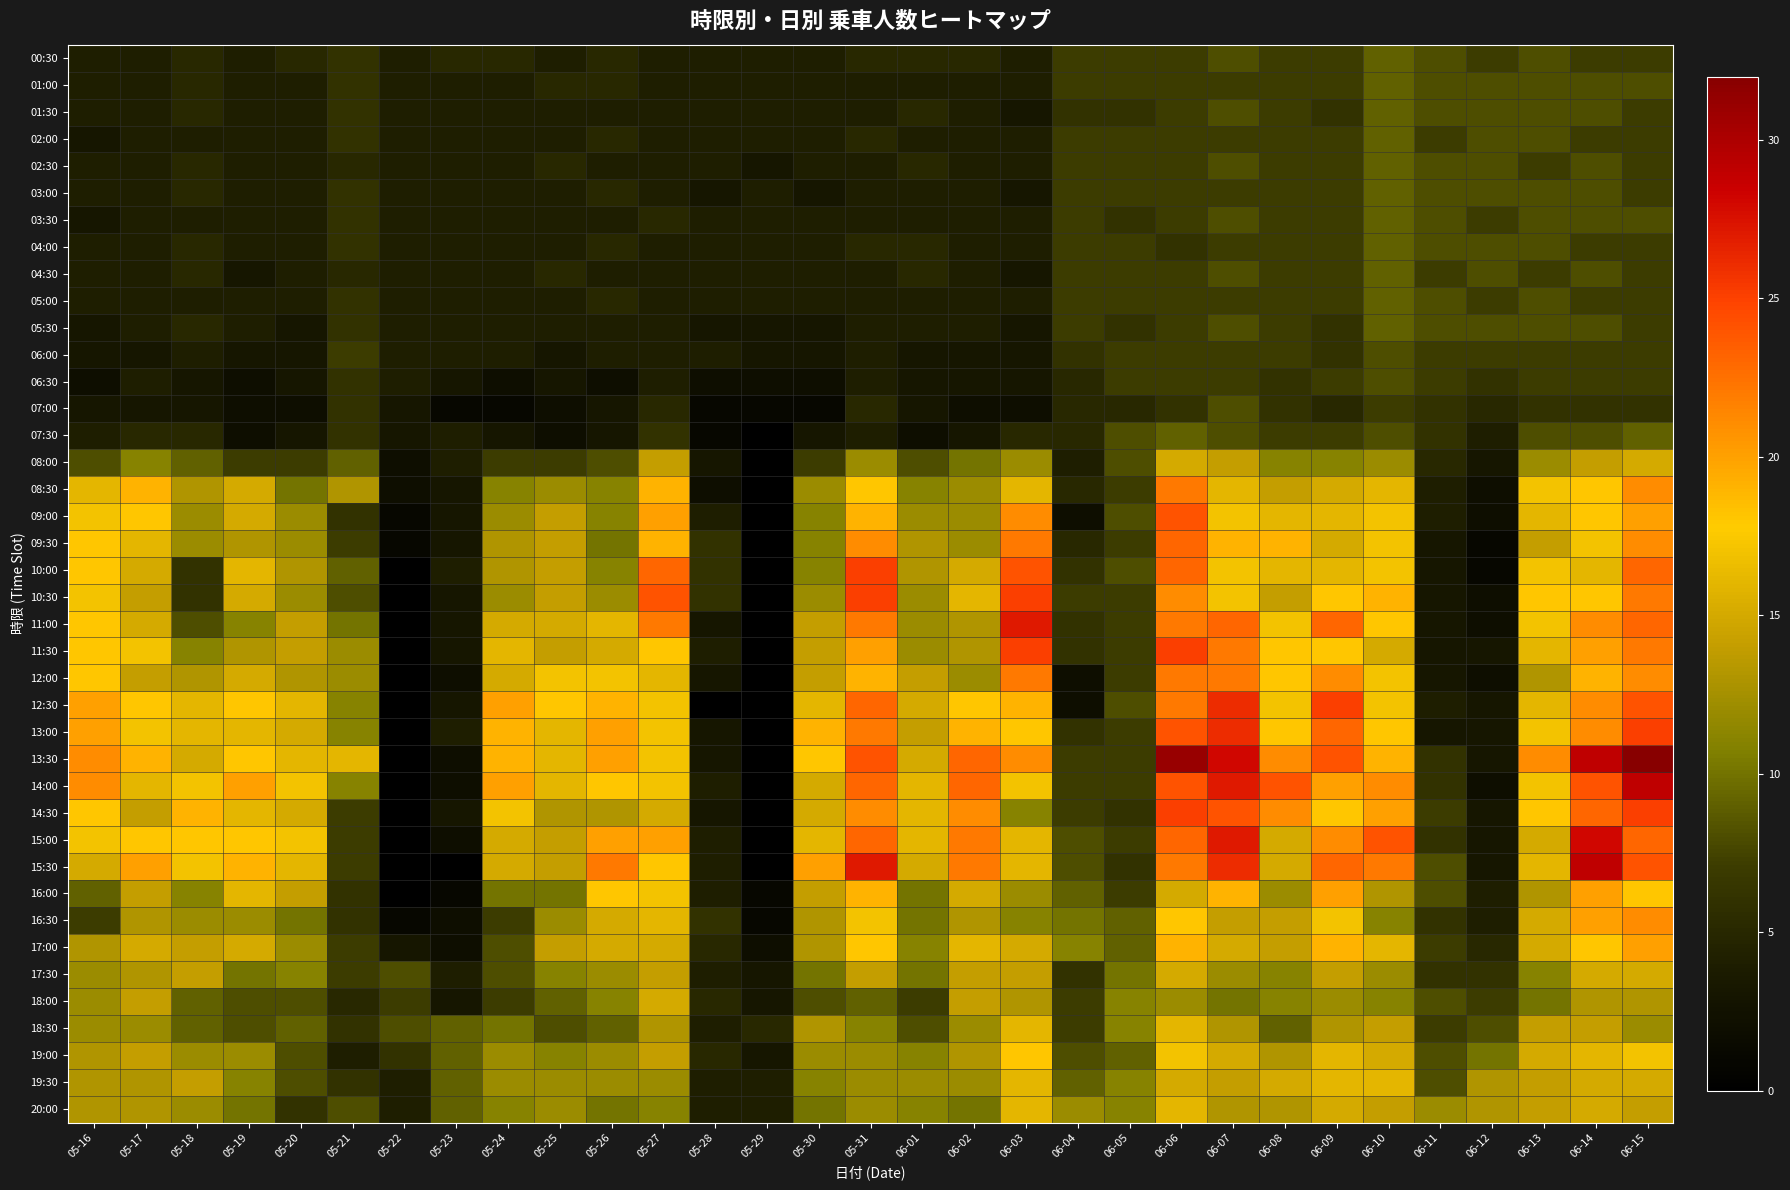

What is the difference between the highest and lowest values at 05-18?

16